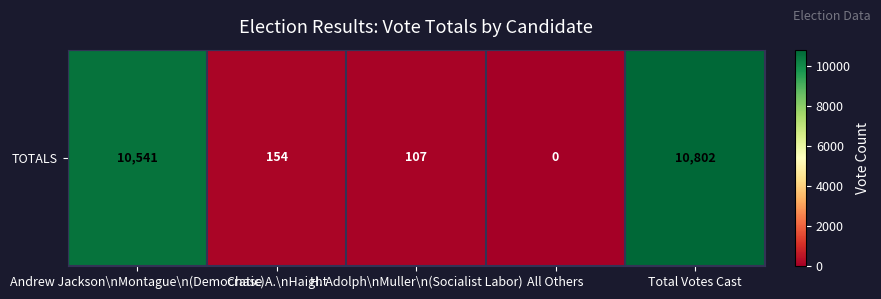

What is the difference between the values at All Others and Andrew Jackson\nMontague\n(Democratic)?

10541